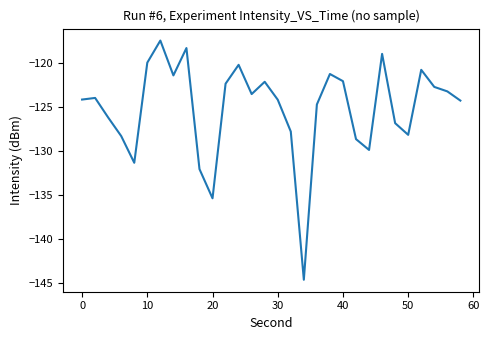

What is the minimum value shown in the chart?

-144.7